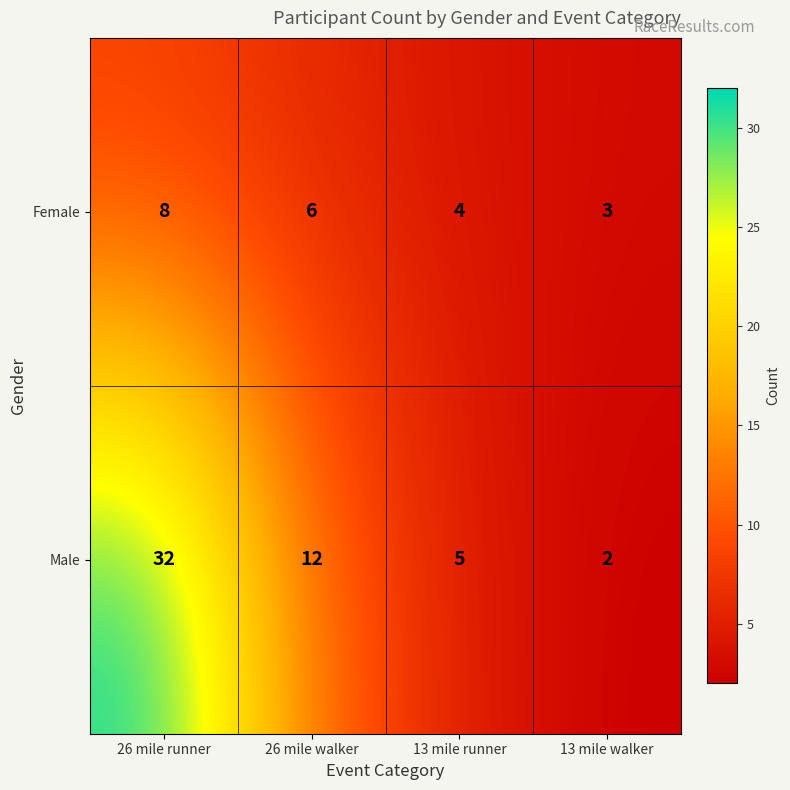

What is the approximate value of Female at 13 mile walker?

3